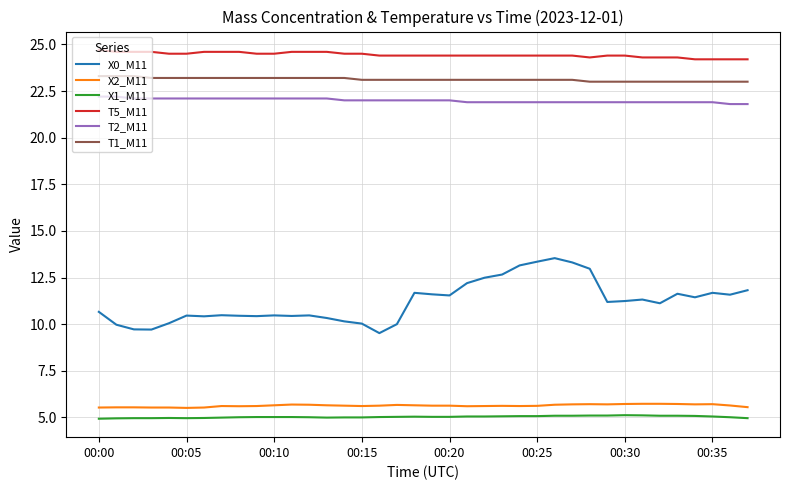

True or false: X1_M11 and T2_M11 intersect in this chart.

False